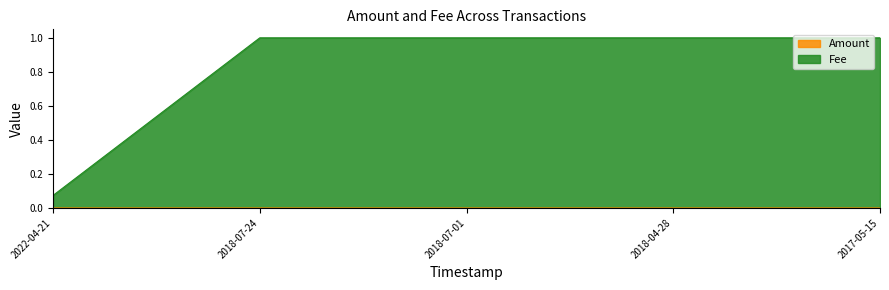

Between 2022-04-21 and 2018-07-24, which series saw the biggest shift?

Fee